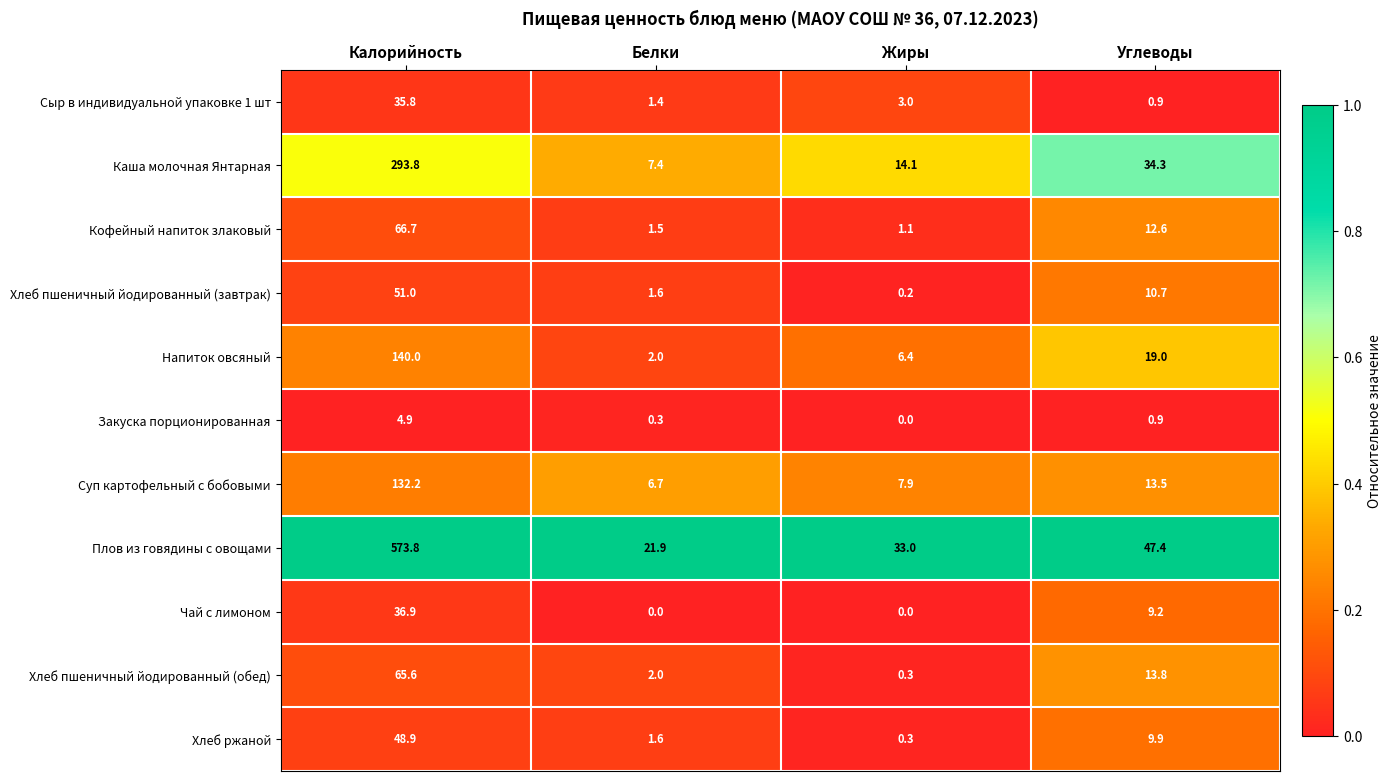

What is the maximum value for Сыр в индивидуальной упаковке 1 шт?

35.8